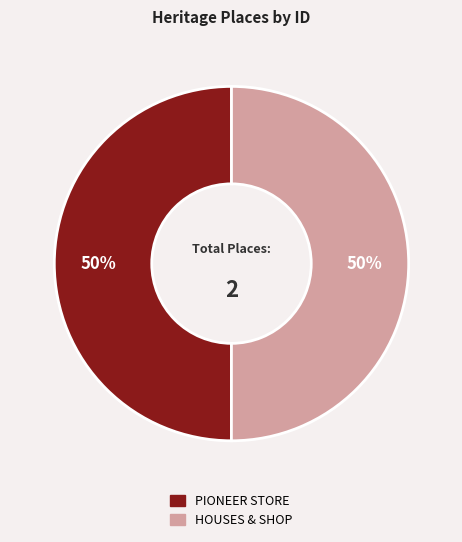

What is the ratio of the value at HOUSES & SHOP to the value at PIONEER STORE?

1.0